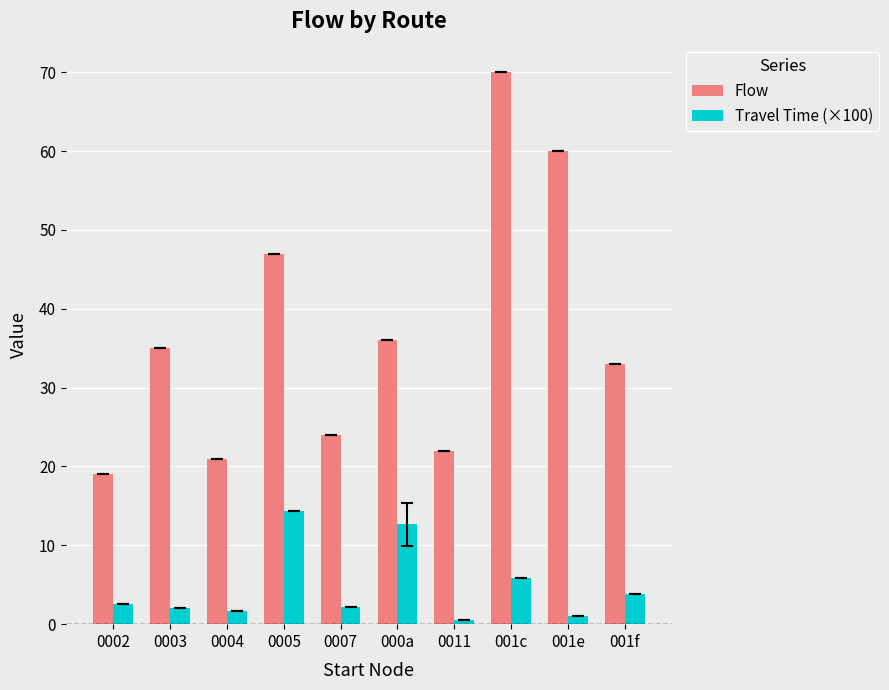

At which category is the sum across all series the highest?

001c